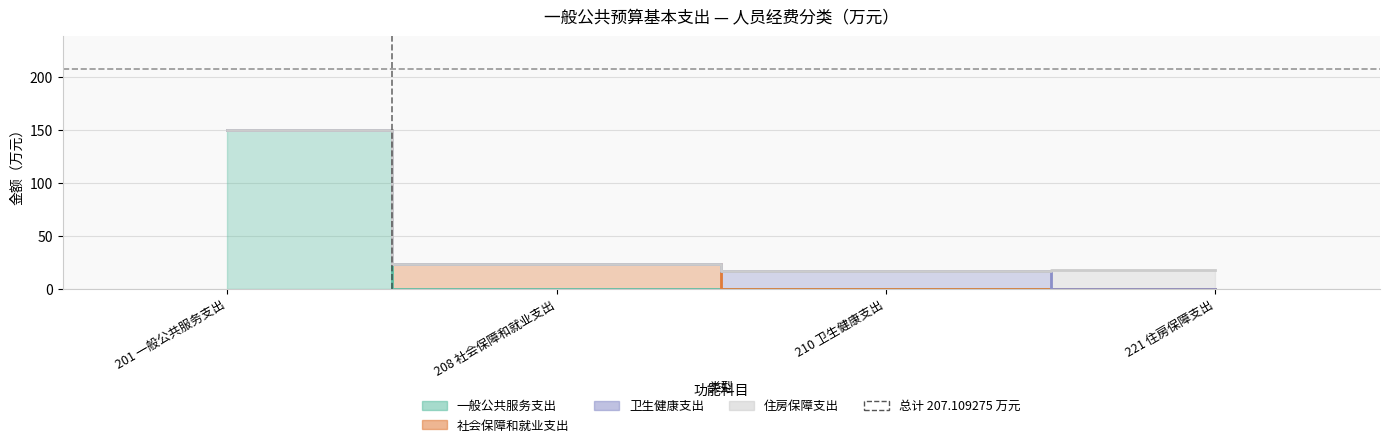

What is the total value across all series at 210 卫生健康支出?

16.7